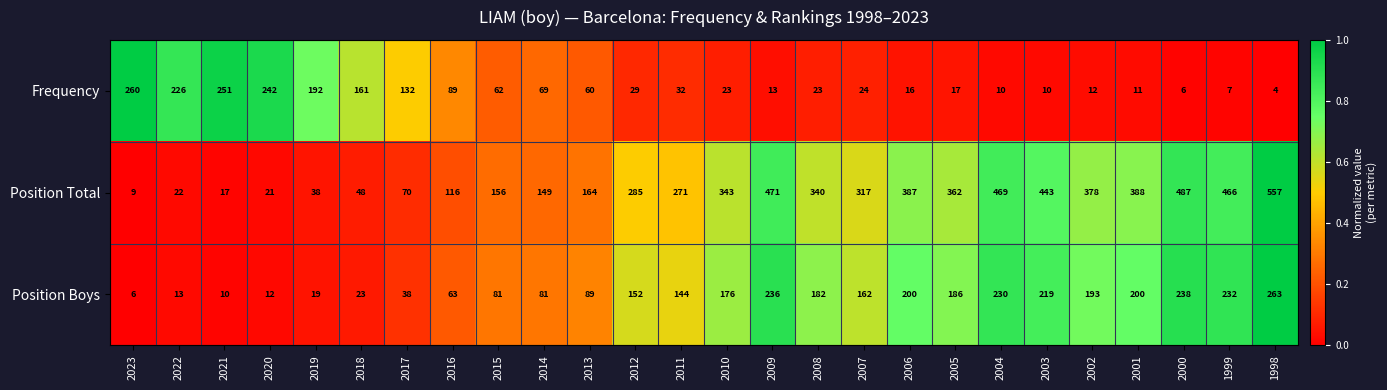

How many distinct data groups are displayed?

3